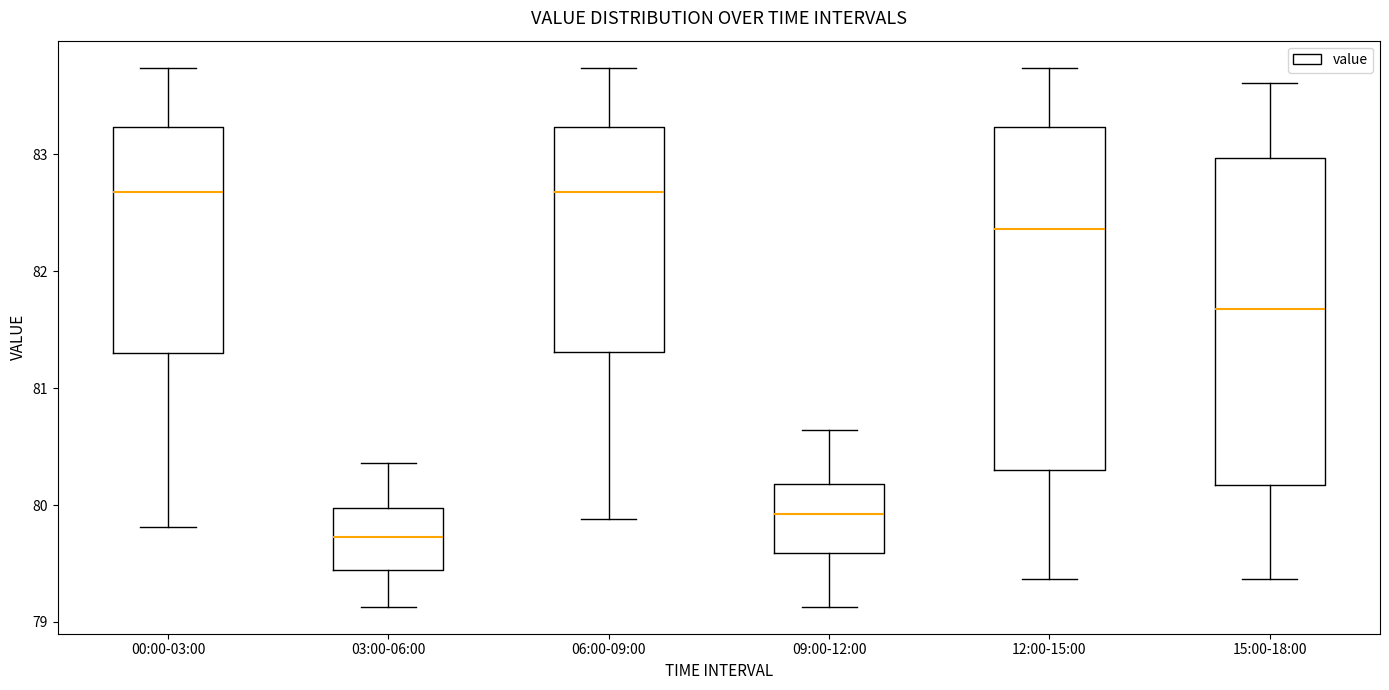

Reading left to right, transcribe this box plot: for each box, give where its median line is, the range the box spans, and where its two whiskers end, as read against the y-axis. The values are not printed on the chart, so give them approximately, as read against the axis.

00:00-03:00: median 82.7, box 81.3 to 83.2, whiskers 79.8 to 83.7
03:00-06:00: median 79.7, box 79.4 to 80.0, whiskers 79.1 to 80.4
06:00-09:00: median 82.7, box 81.3 to 83.2, whiskers 79.9 to 83.7
09:00-12:00: median 79.9, box 79.6 to 80.2, whiskers 79.1 to 80.6
12:00-15:00: median 82.4, box 80.3 to 83.2, whiskers 79.4 to 83.7
15:00-18:00: median 81.7, box 80.2 to 83.0, whiskers 79.4 to 83.6